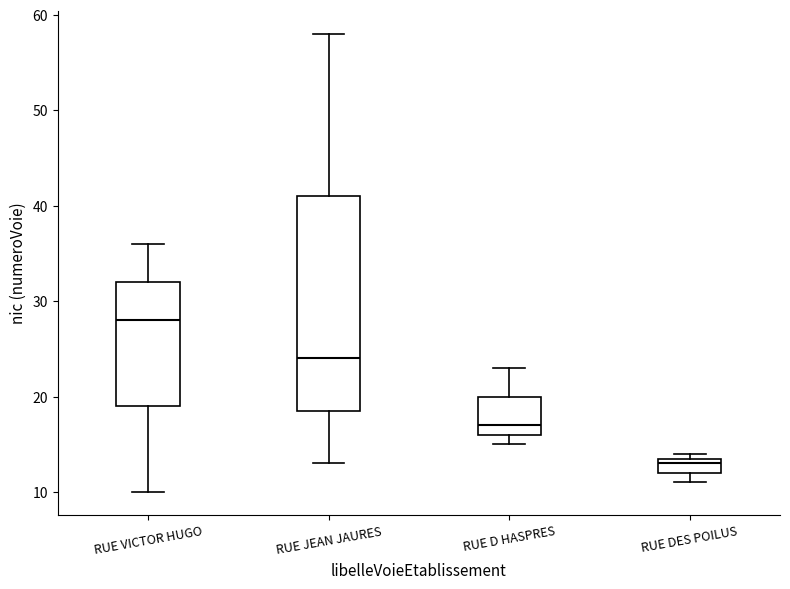

Which box's median line is the highest?

RUE VICTOR HUGO